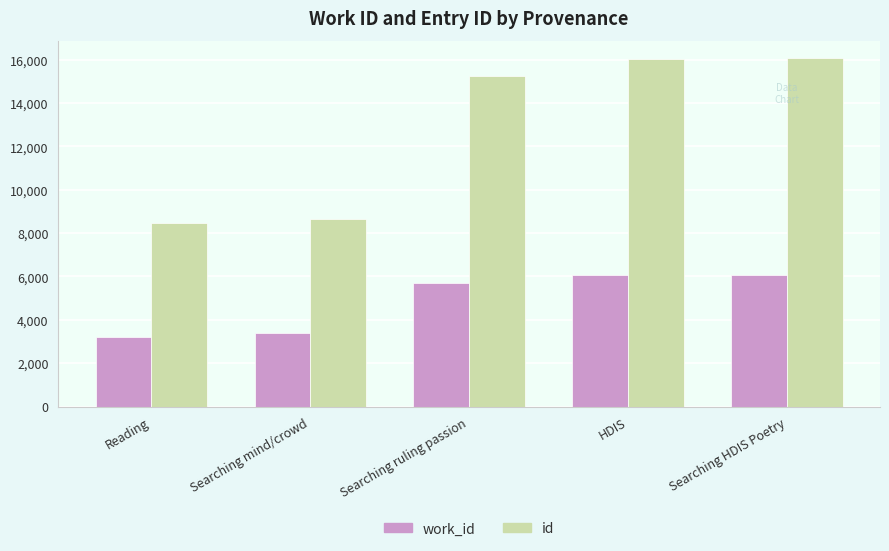

How many values in the id series are below 15237?

2